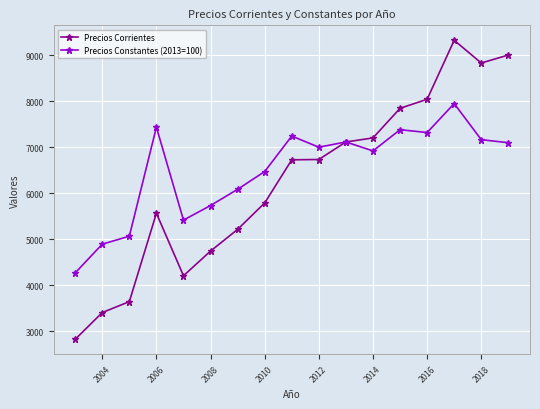

What is the value of the Precios Constantes (2013=100) point at the 8th from the left?

6471.3